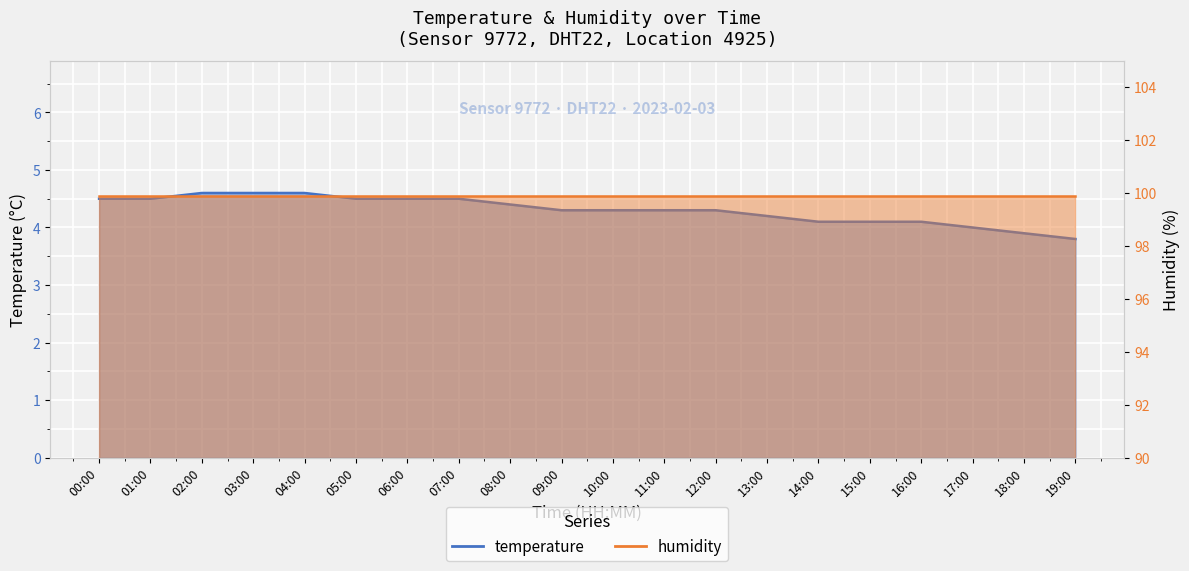

True or false: the data has more than 2 interior local peaks.

False